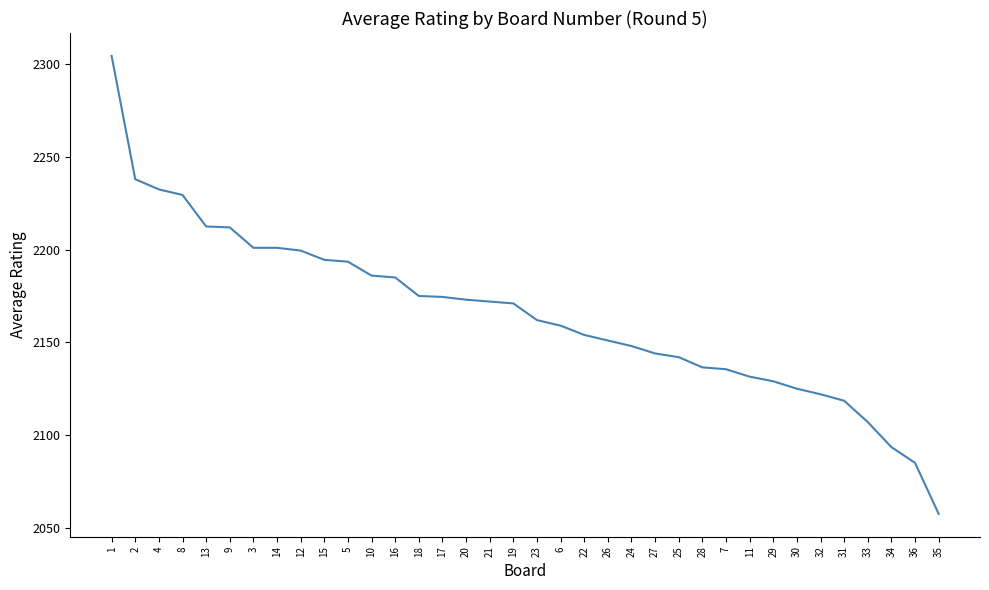

What is the ratio of the value at 18 to the value at 1?

0.9